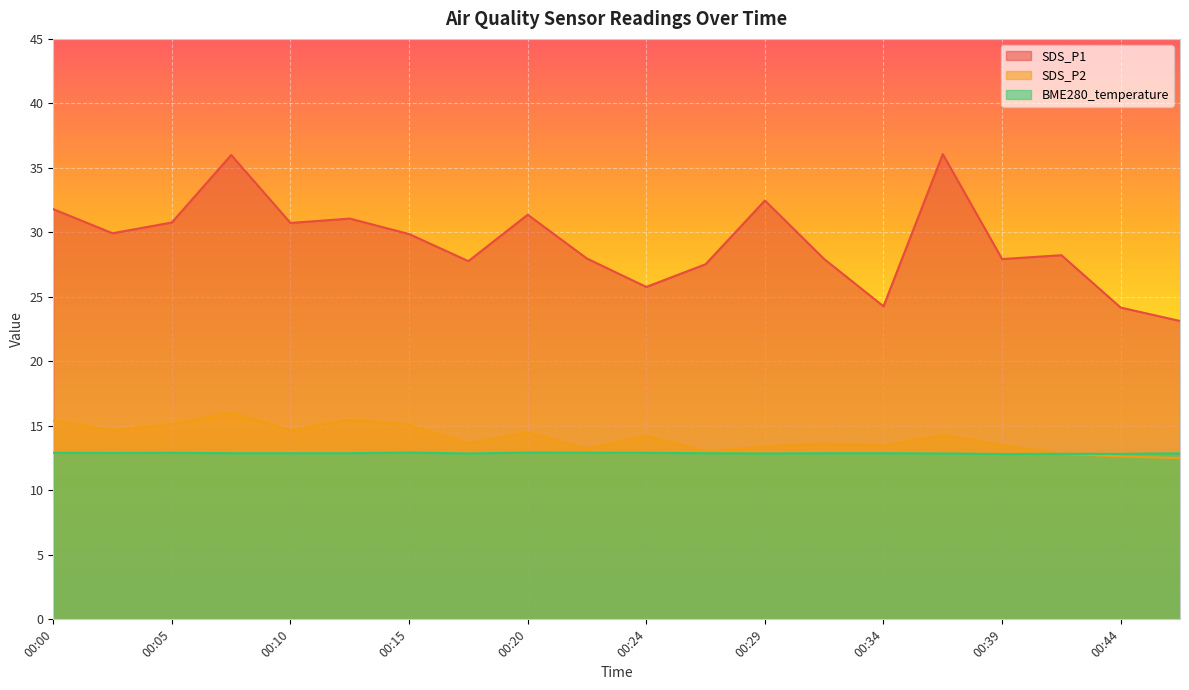

Reading right to left, what are all the values shown in this chart?

SDS_P1: 00:47=23.1	00:44=24.2	00:42=28.2	00:39=27.9	00:37=36.1	00:34=24.3	00:32=27.9	00:29=32.5	00:27=27.5	00:24=25.8	00:22=28.0	00:20=31.4	00:17=27.8	00:15=29.9	00:12=31.1	00:10=30.7	00:07=36.0	00:05=30.8	00:02=29.9	00:00=31.8
SDS_P2: 00:47=12.5	00:44=12.6	00:42=12.8	00:39=13.5	00:37=14.3	00:34=13.5	00:32=13.6	00:29=13.4	00:27=13.0	00:24=14.2	00:22=13.2	00:20=14.5	00:17=13.6	00:15=15.1	00:12=15.5	00:10=14.7	00:07=16.0	00:05=15.1	00:02=14.7	00:00=15.4
BME280_temperature: 00:47=12.9	00:44=12.8	00:42=12.8	00:39=12.8	00:37=12.9	00:34=12.9	00:32=12.9	00:29=12.9	00:27=12.9	00:24=12.9	00:22=12.9	00:20=12.9	00:17=12.9	00:15=12.9	00:12=12.9	00:10=12.9	00:07=12.9	00:05=12.9	00:02=12.9	00:00=12.9